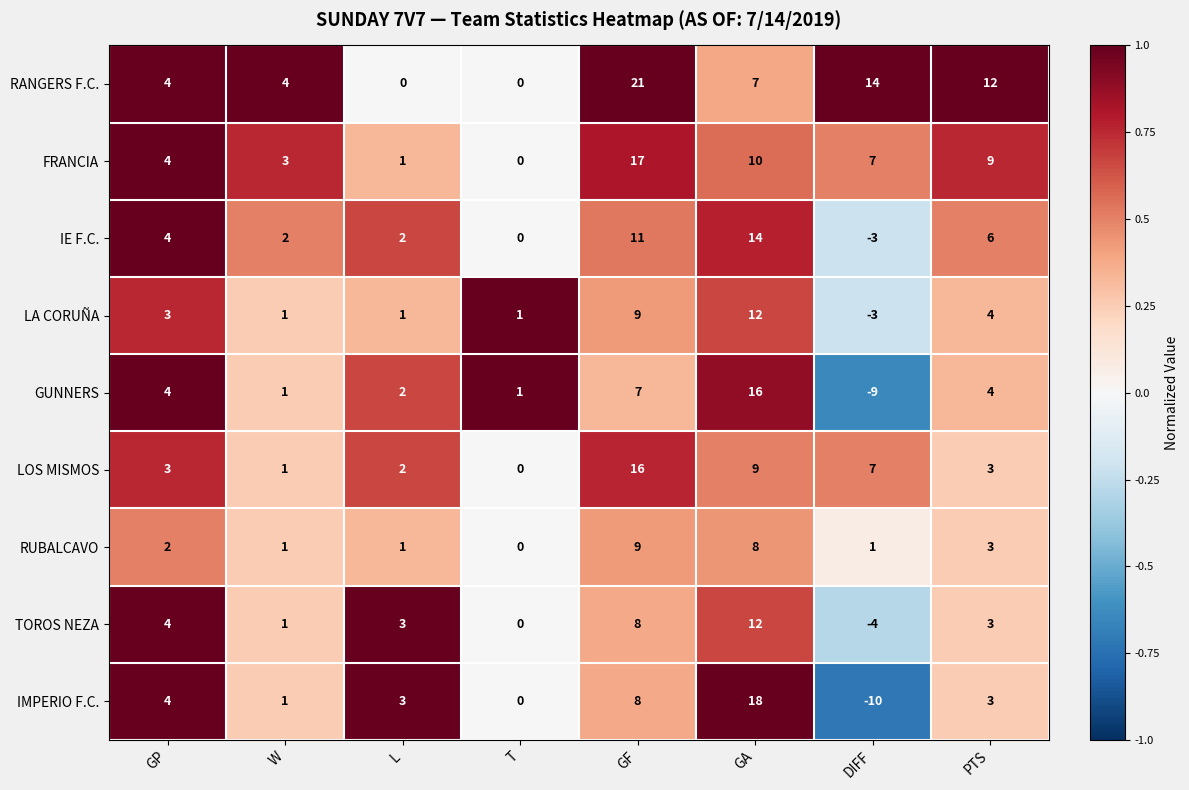

What is the sum of the TOROS NEZA values at GP and W?

5